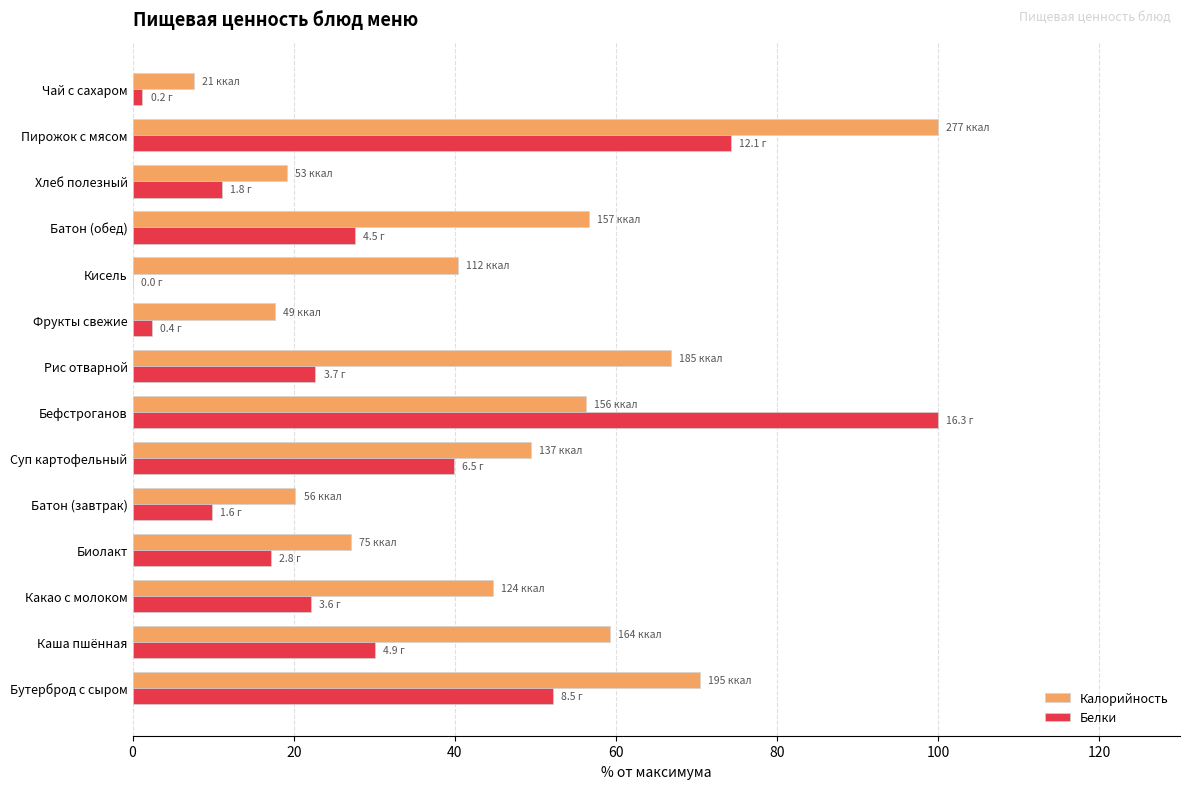

Between Биолакт and Хлеб полезный, which series saw the biggest shift?

Калорийность